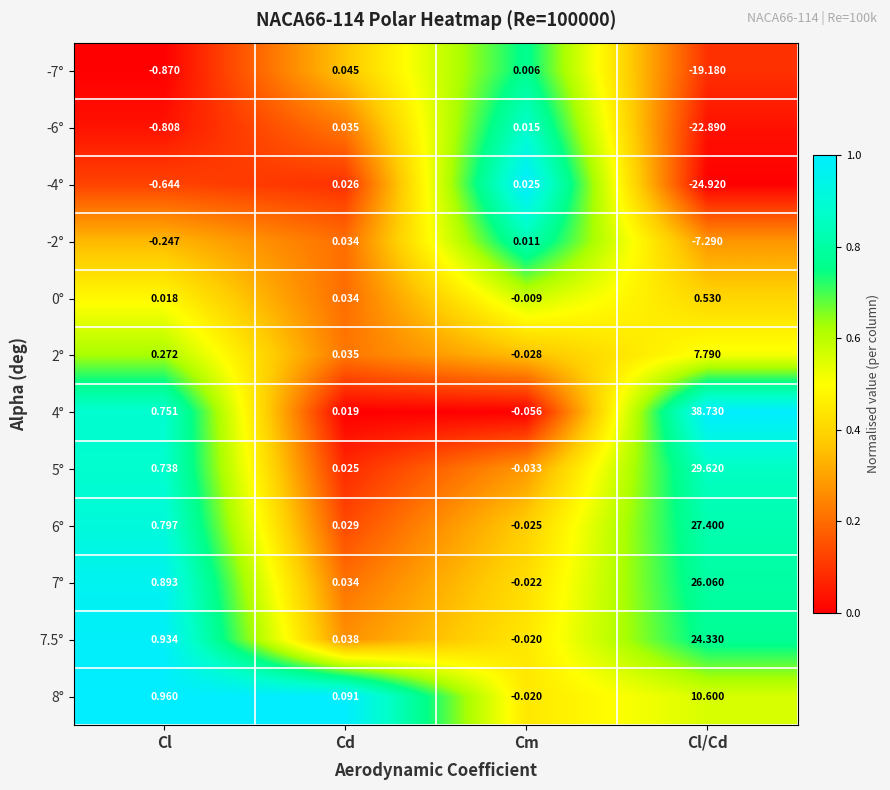

At which label does 2° first exceed 0?

Cl